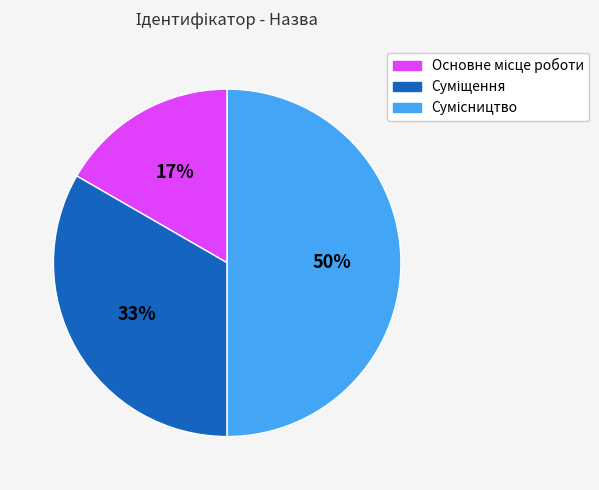

To the nearest percent, what is the average slice percentage?

33%